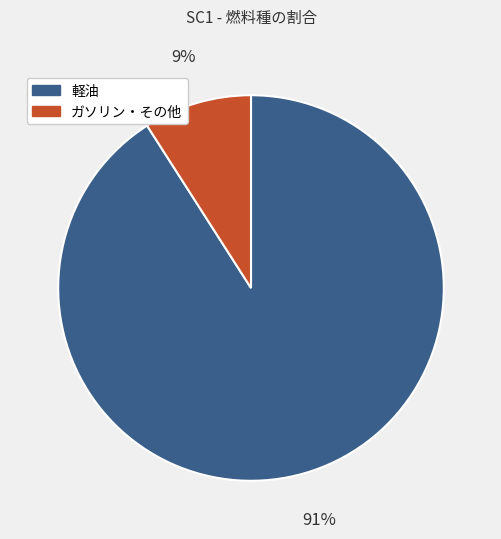

To the nearest percent, what is the combined percentage of ガソリン・その他 and 軽油?

100%